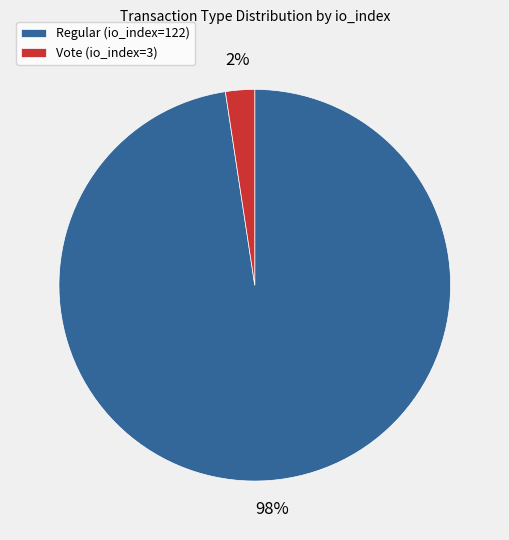

Which slice represents more than half of the pie?

Regular (io_index=122)